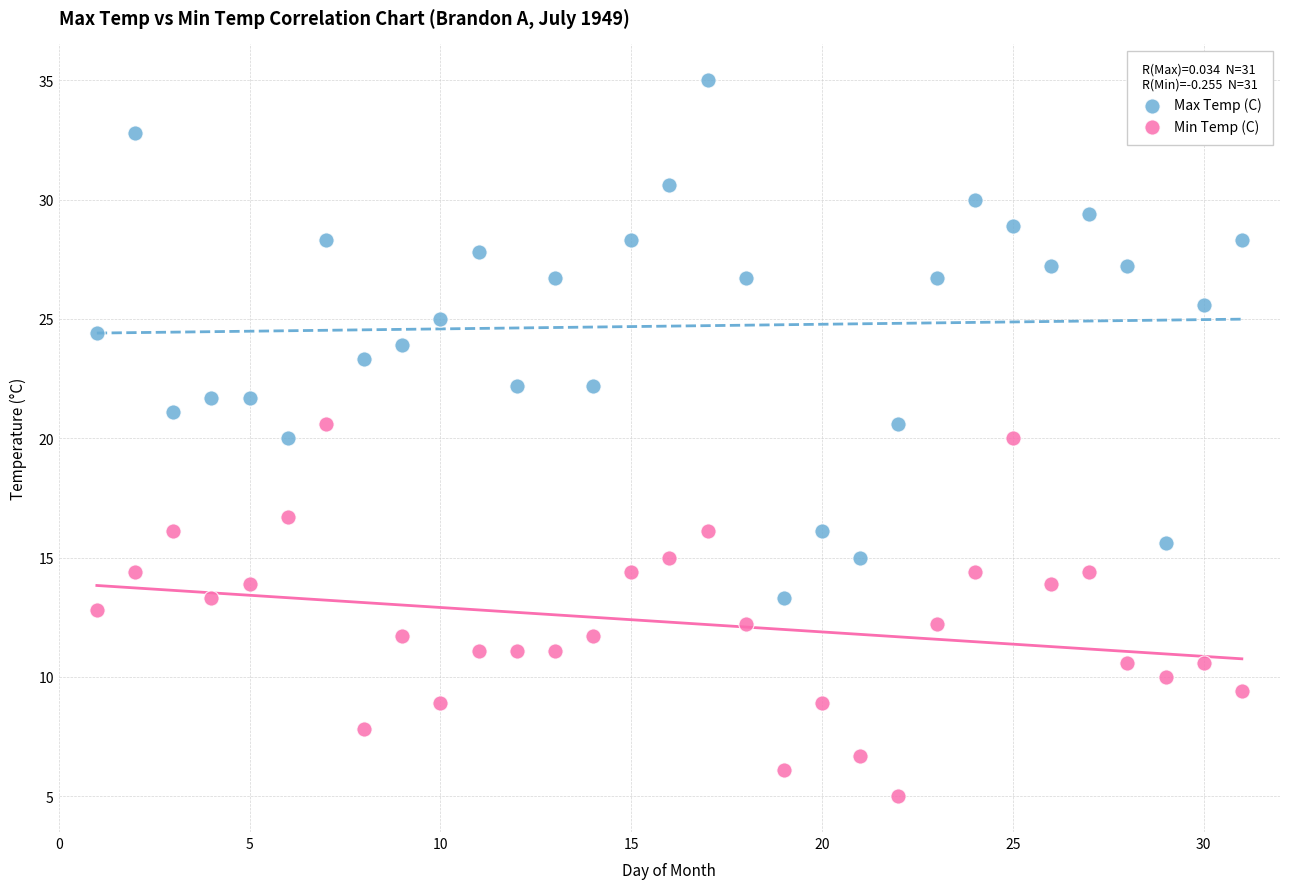

Which series contains the highest Y value?

Max Temp (C)